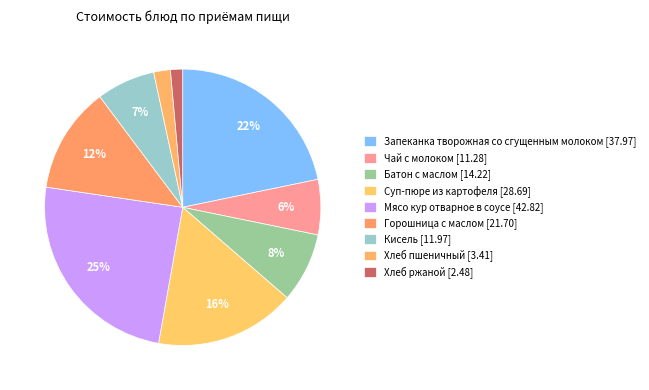

Is there a majority slice in this chart?

No